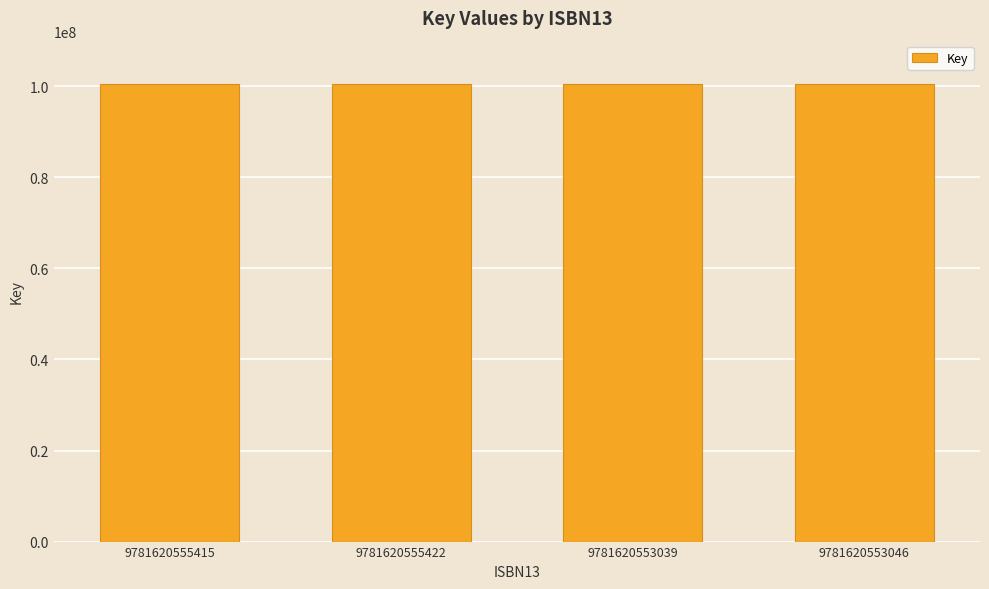

What is the approximate value at 9781620553046, to the nearest 100?

100442200